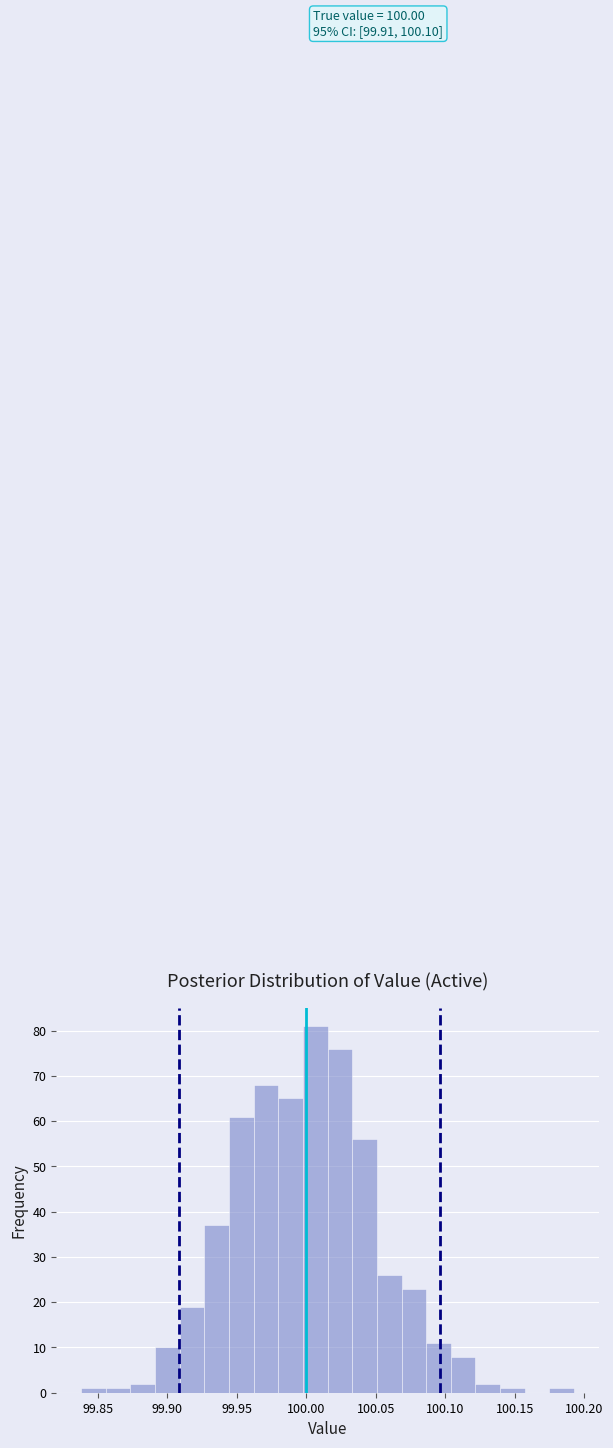

Around what value on the x-axis is the tallest bar? Give the approximate position of its centre, as read against the axis.

100.005